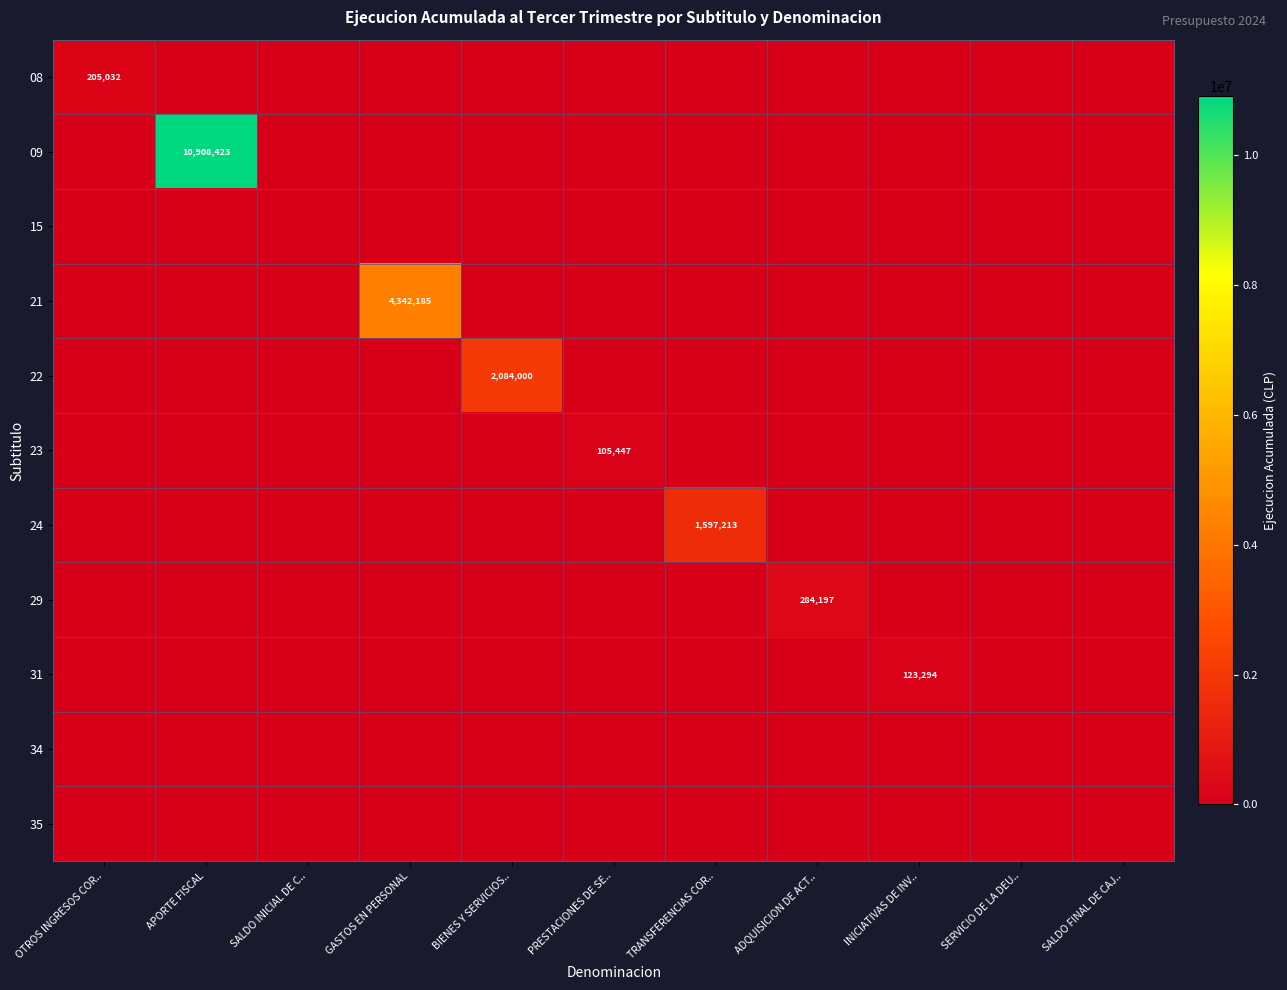

How many values in 29 are above zero?

1